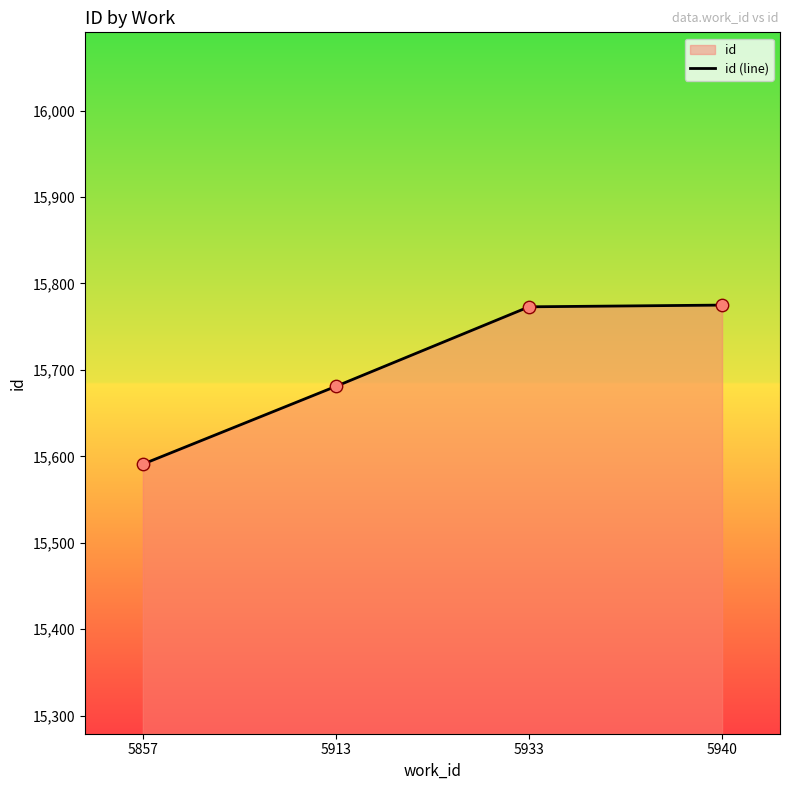

What is the ratio of the value at 5857 to the value at 5913?

1.0